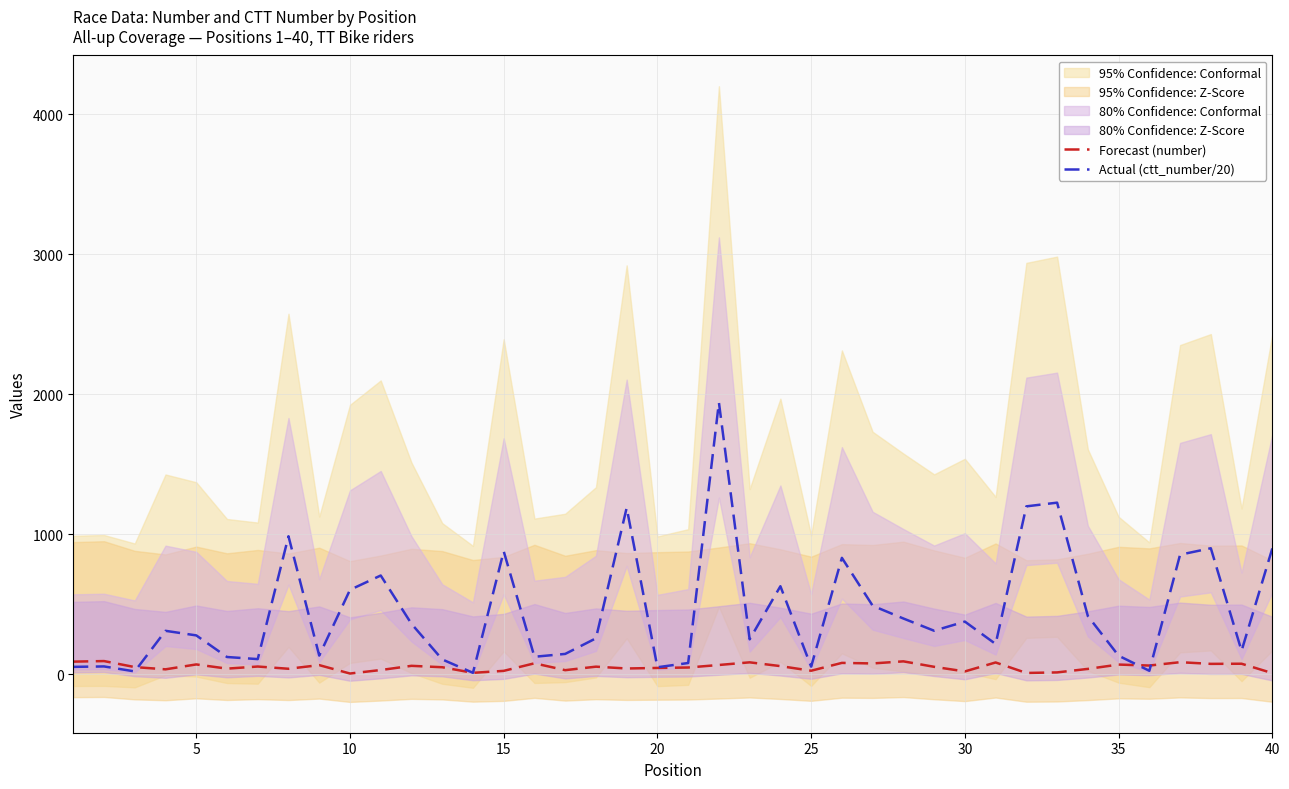

What is the approximate value of Forecast (number) at 25?

25.0